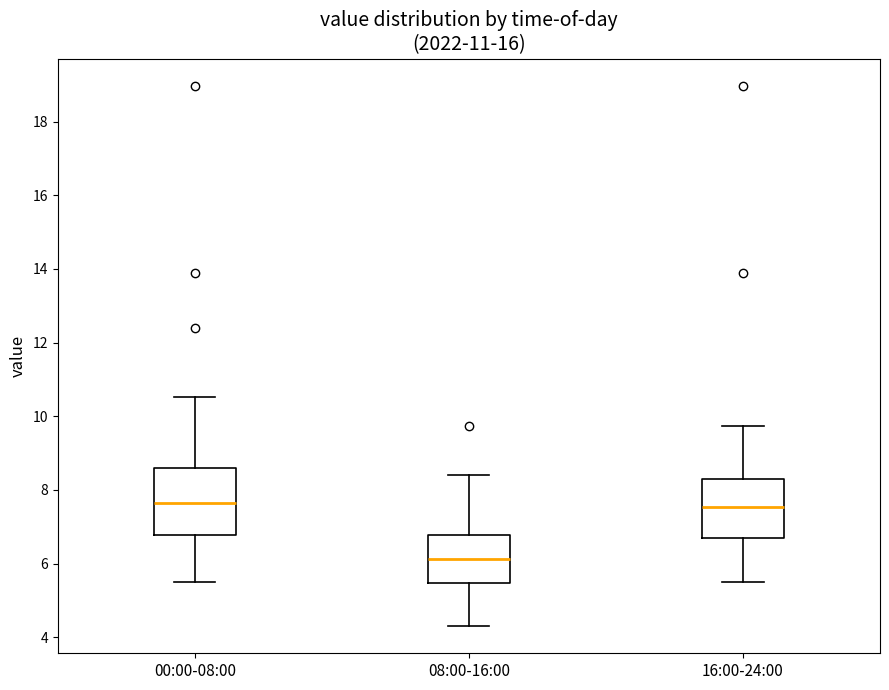

Reading left to right, read every box against the y-axis: the position of its median line, the range the box covers, and the ends of its whiskers. The values are not printed on the chart, so give them approximately, as read against the axis.

00:00-08:00: median 7.6, box 6.8 to 8.6, whiskers 5.6 to 10.6
08:00-16:00: median 6.2, box 5.4 to 6.8, whiskers 4.4 to 8.4
16:00-24:00: median 7.6, box 6.6 to 8.4, whiskers 5.6 to 9.8